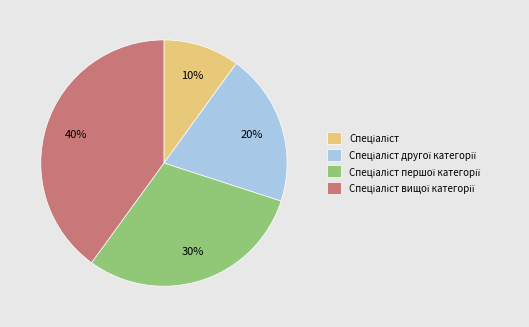

To the nearest percent, what is the difference between the largest and smallest slice percentages?

30%